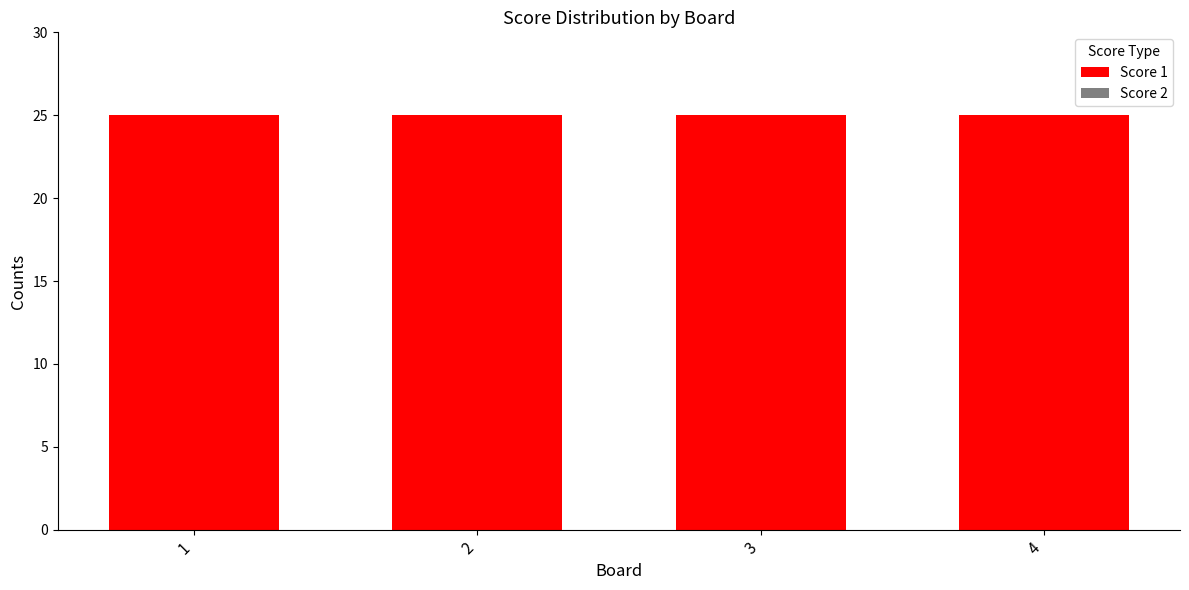

What are all the series names shown in the legend?

Score 1, Score 2